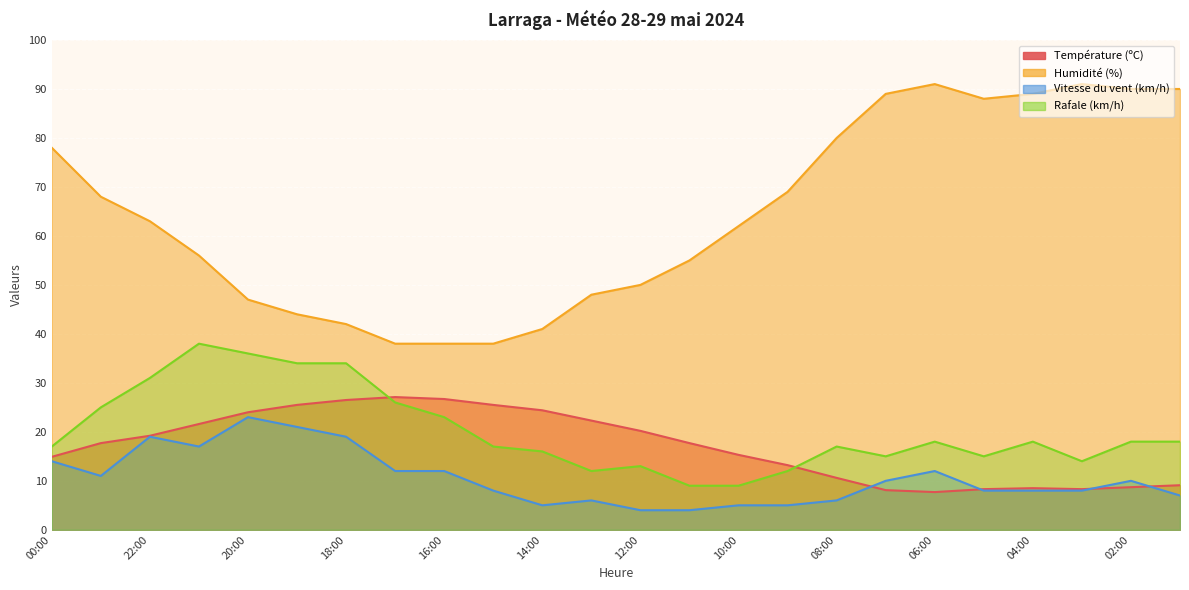

List the labels in order of Rafale (km/h) value, largest first.

21:00, 20:00, 19:00, 18:00, 22:00, 17:00, 23:00, 16:00, 06:00, 04:00, 02:00, 01:00, 00:00, 15:00, 08:00, 14:00, 07:00, 05:00, 03:00, 12:00, 13:00, 09:00, 11:00, 10:00